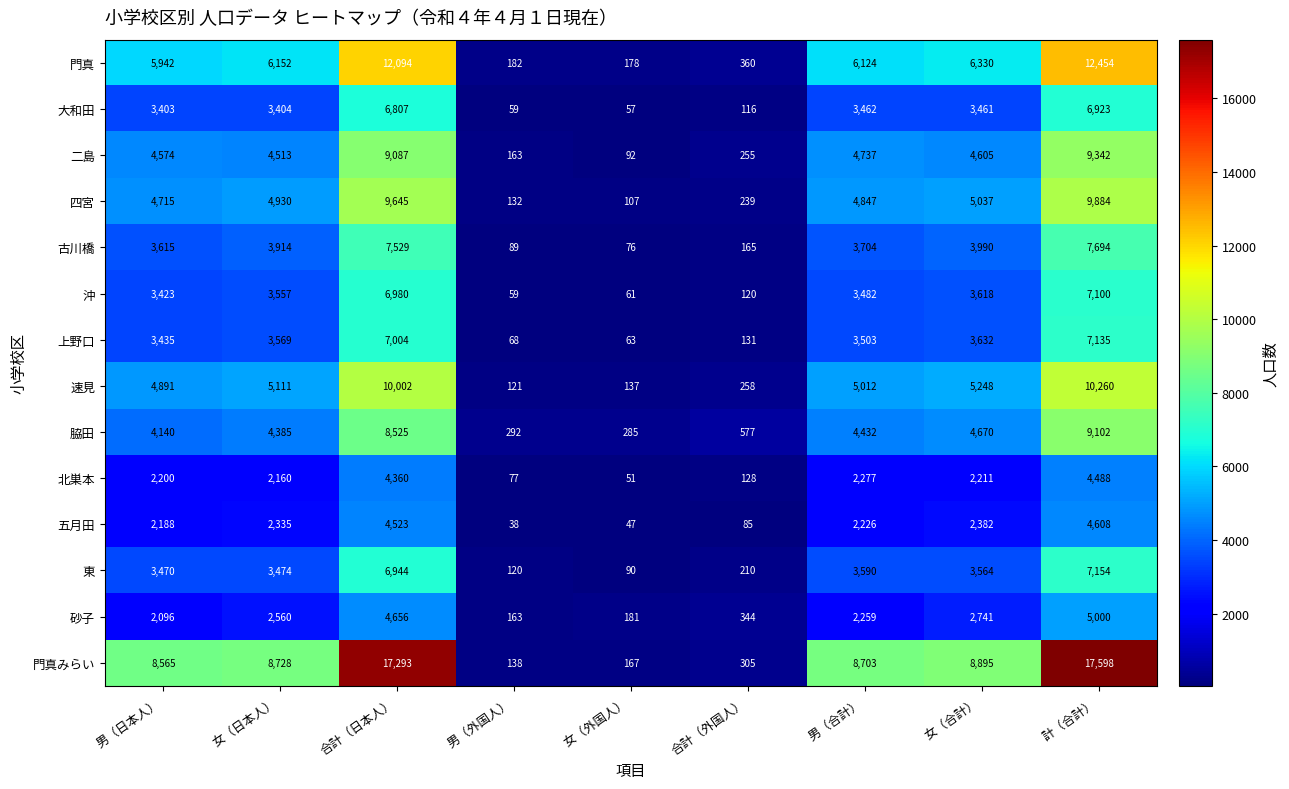

Rank the series at 合計（日本人） from lowest to highest value.

北巣本, 五月田, 砂子, 大和田, 東, 沖, 上野口, 古川橋, 脇田, 二島, 四宮, 速見, 門真, 門真みらい